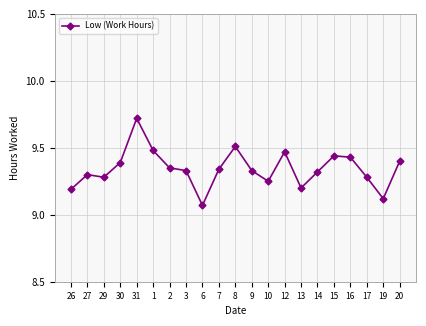

What is the ratio of the value at 8 to the value at 9?

1.0